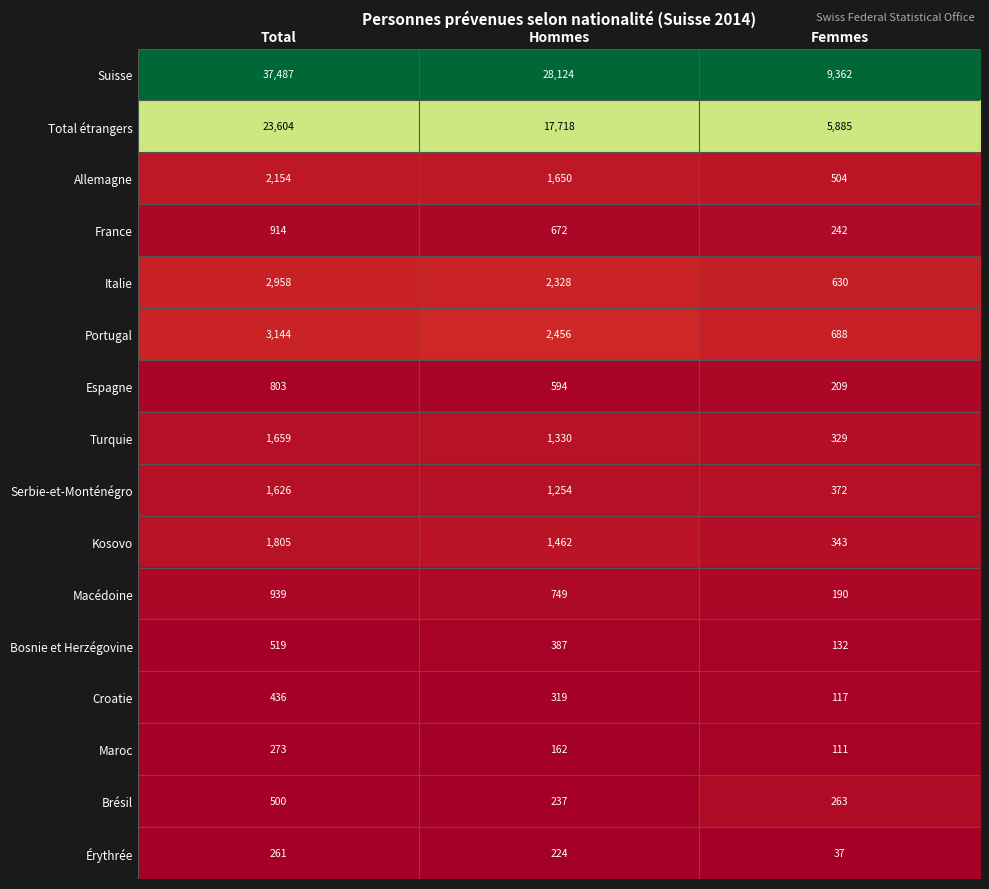

Which series has the widest spread of values?

Suisse